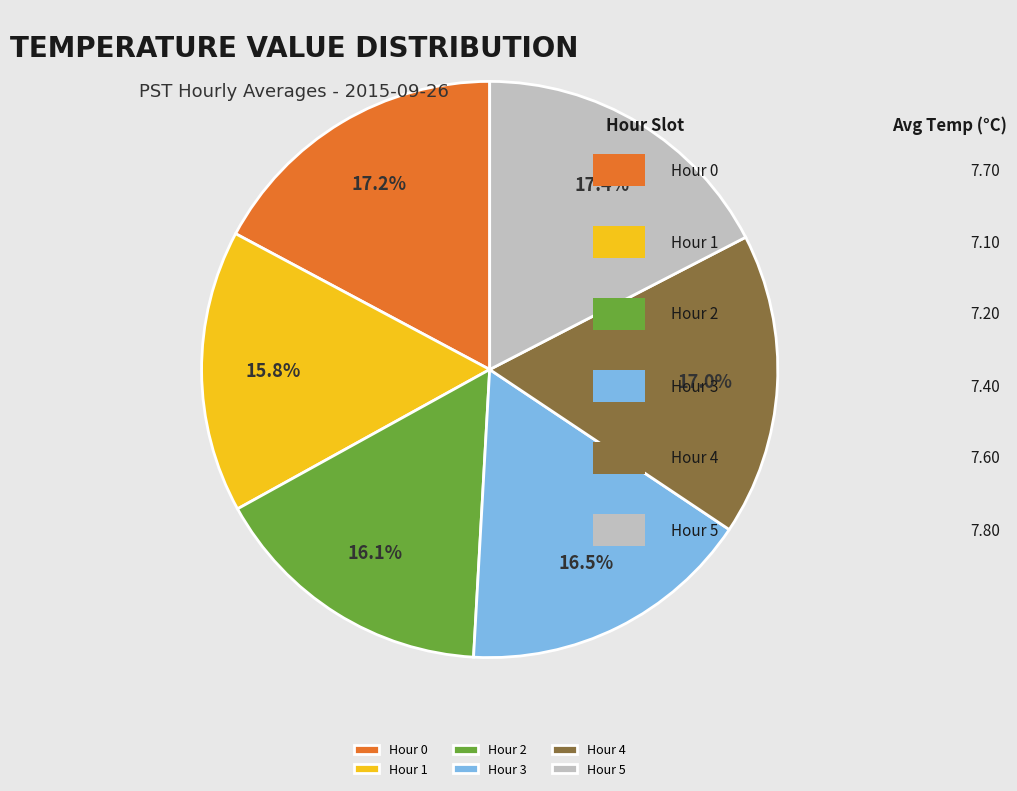

To the nearest percent, what is the average slice percentage?

17%